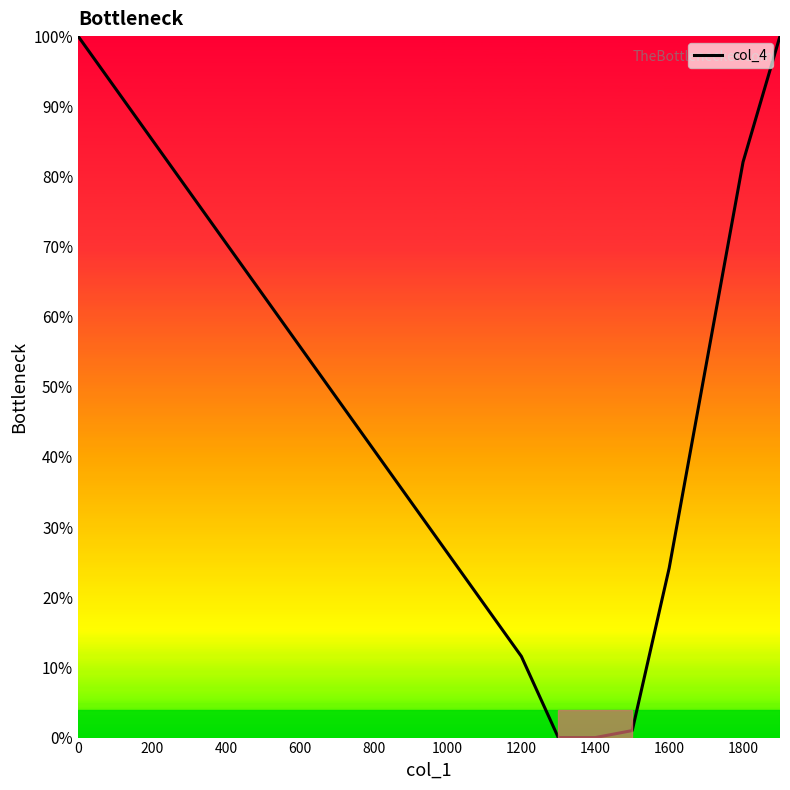

What is the maximum value shown in the chart?

100.0